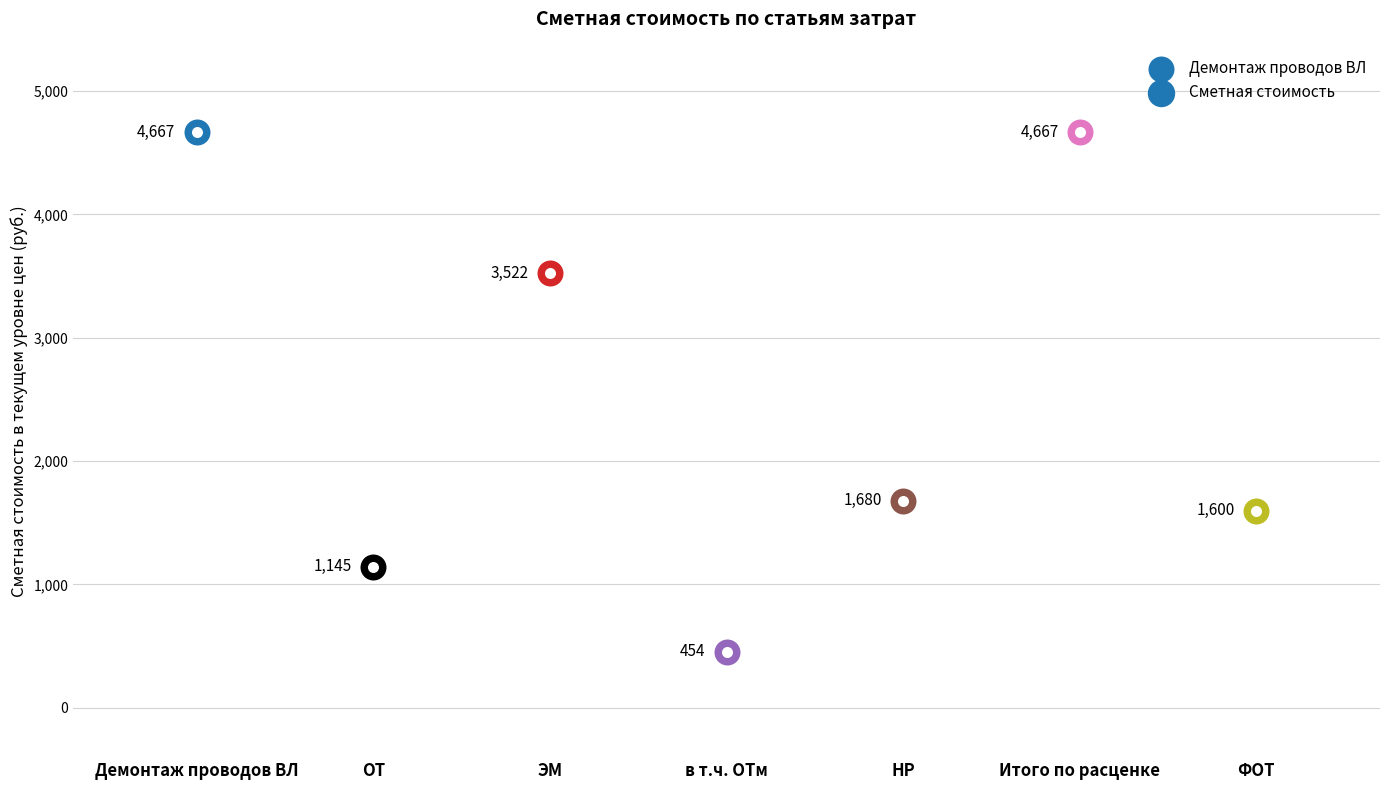

What is the change in value from Демонтаж проводов ВЛ to НР?

-2987.8